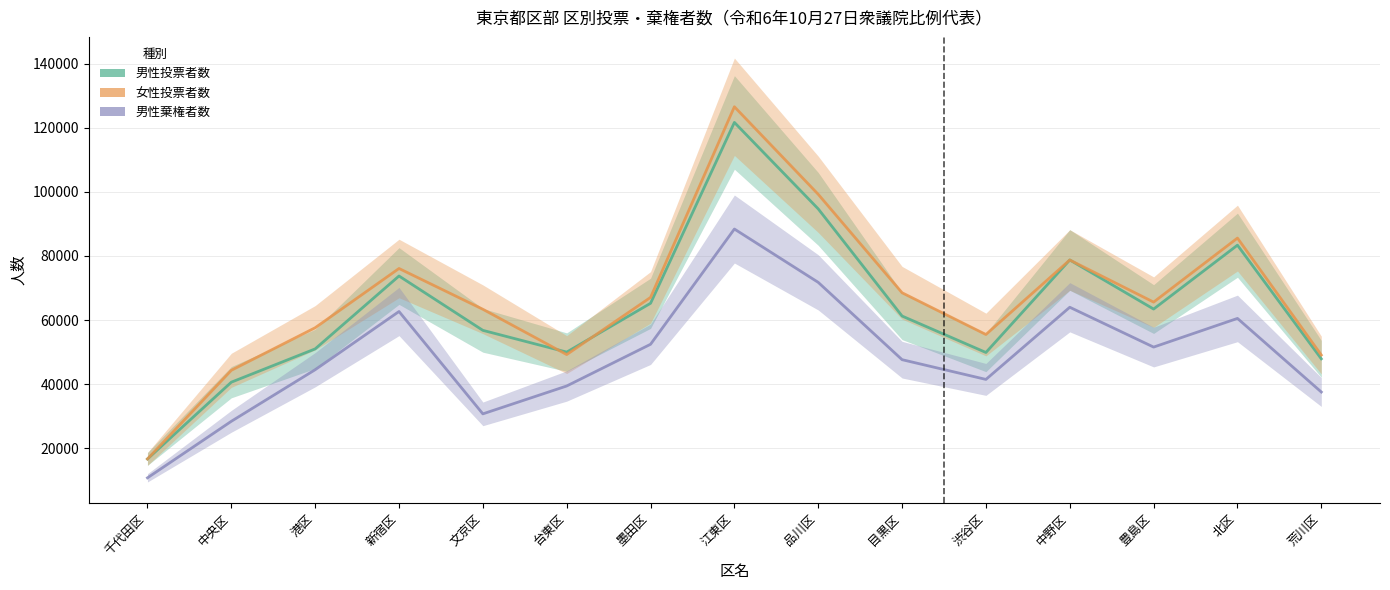

True or false: 男性投票者数 and 男性棄権者数 intersect in this chart.

False